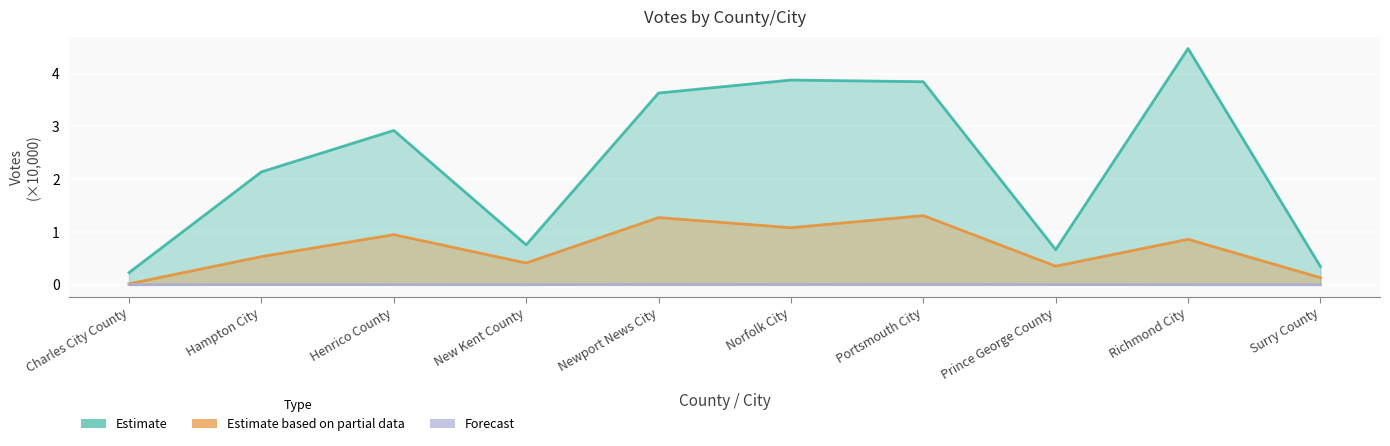

True or false: Estimate has more than 0 interior local peaks.

True